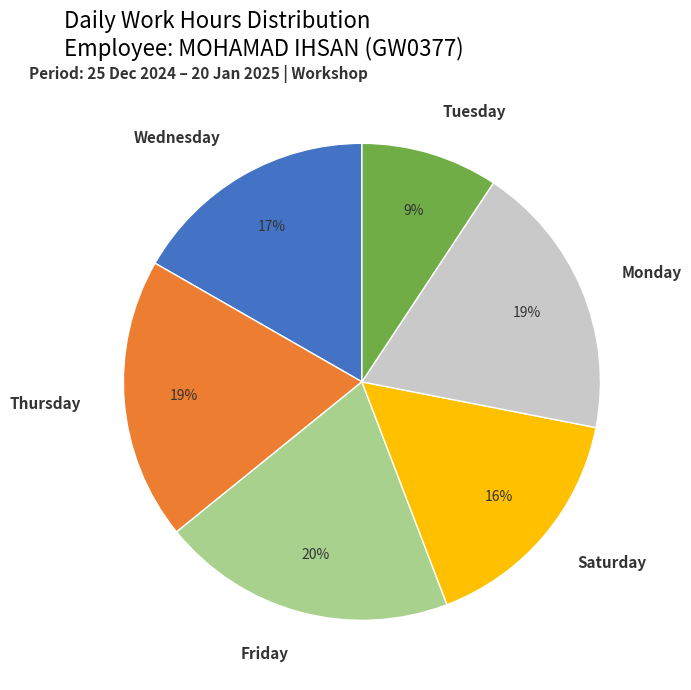

Approximately how many times larger is the value at Thursday compared to Wednesday?

1.1